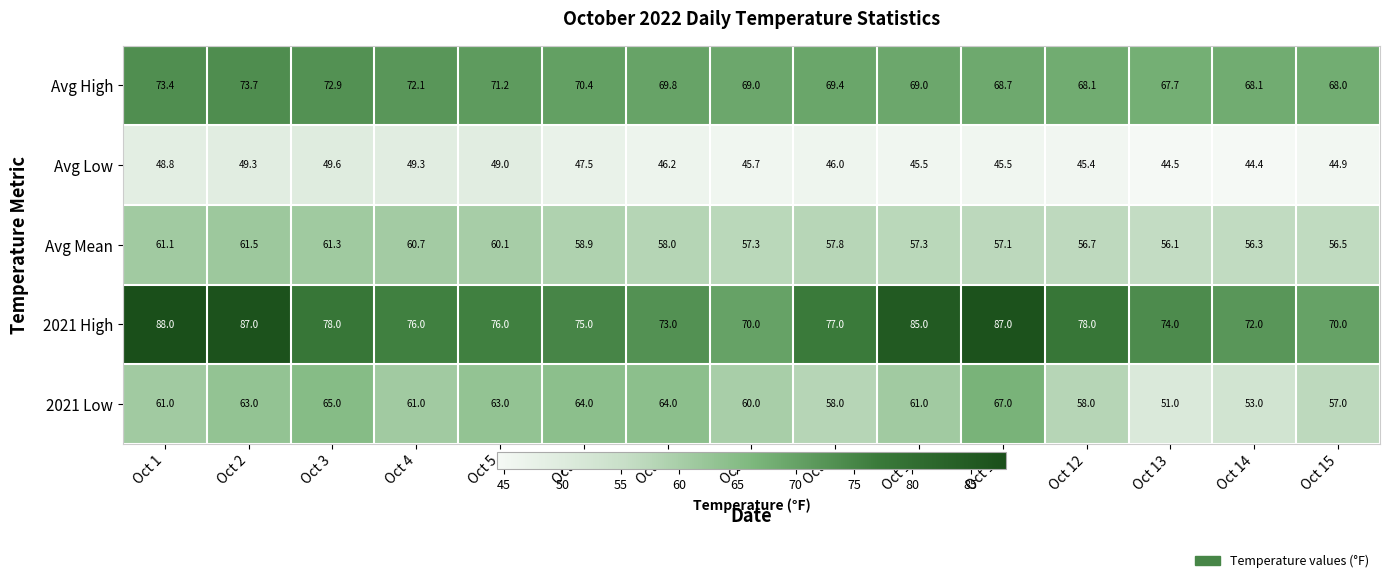

What is the difference between the second highest and second lowest values in the Avg Mean series?

5.0